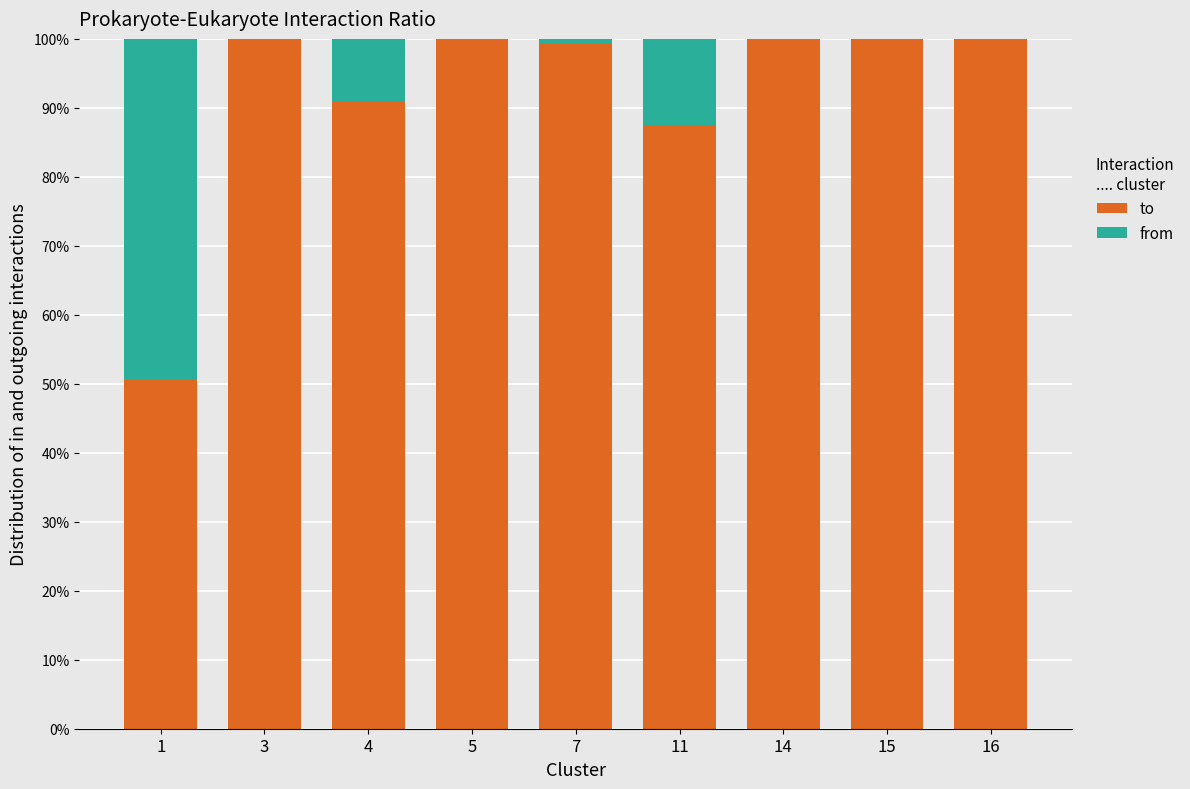

The to series shows 100.0 at 5. True or false?

True